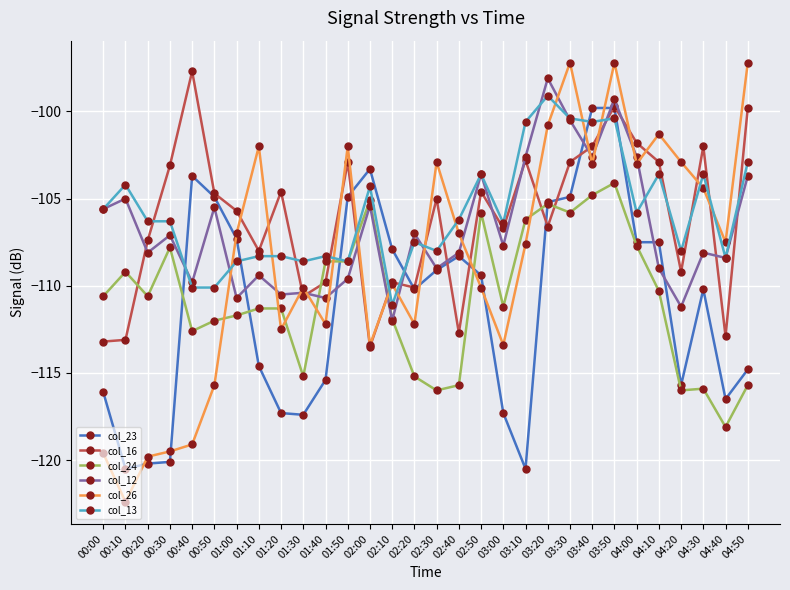

What is the minimum value for col_16?

-113.5